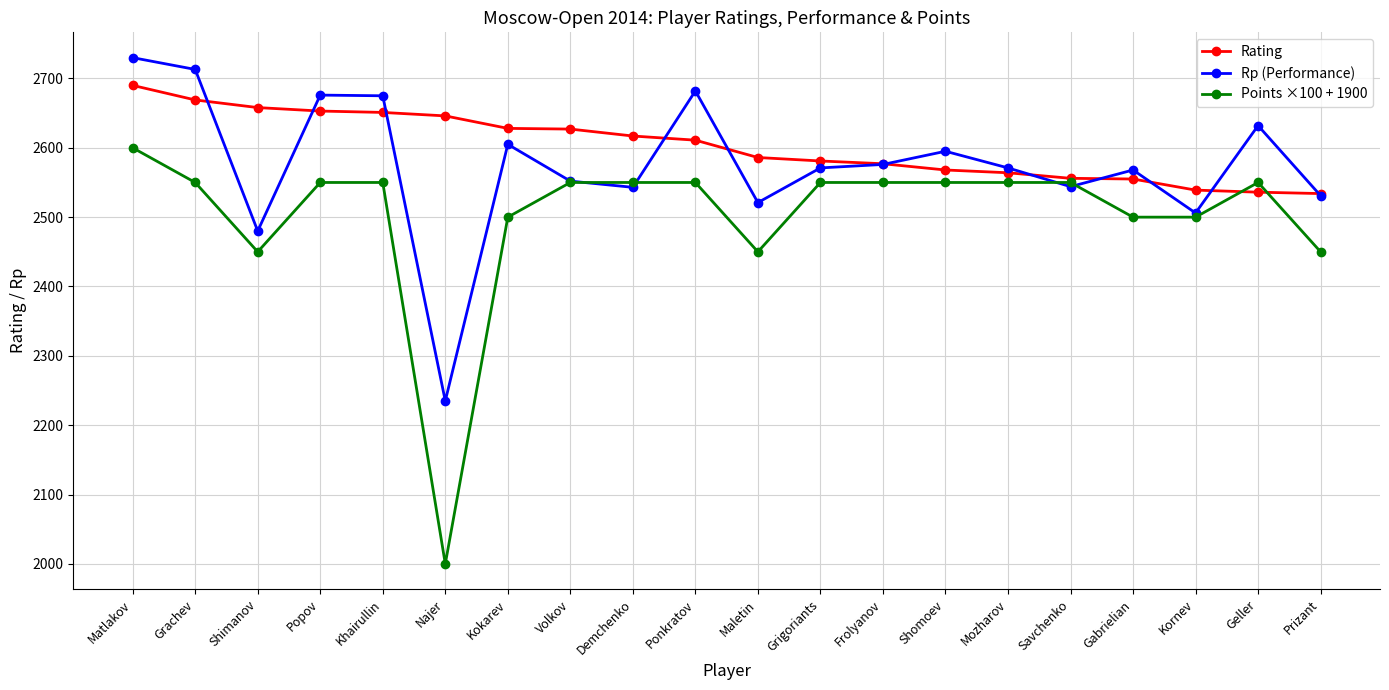

What is the maximum value for Points ×100 + 1900?

2600